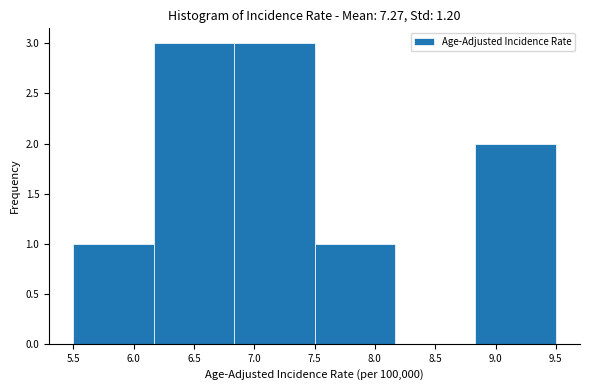

Reading left to right, list every bar in this chart as the range it spans on the x-axis followed by its height. Neither the bar edges nor the heights are printed on the chart, so give them approximately, as read against the axes.

5.50 to 6.15: 1
6.15 to 6.85: 3
6.85 to 7.50: 3
7.50 to 8.15: 1
8.15 to 8.85: 0
8.85 to 9.50: 2